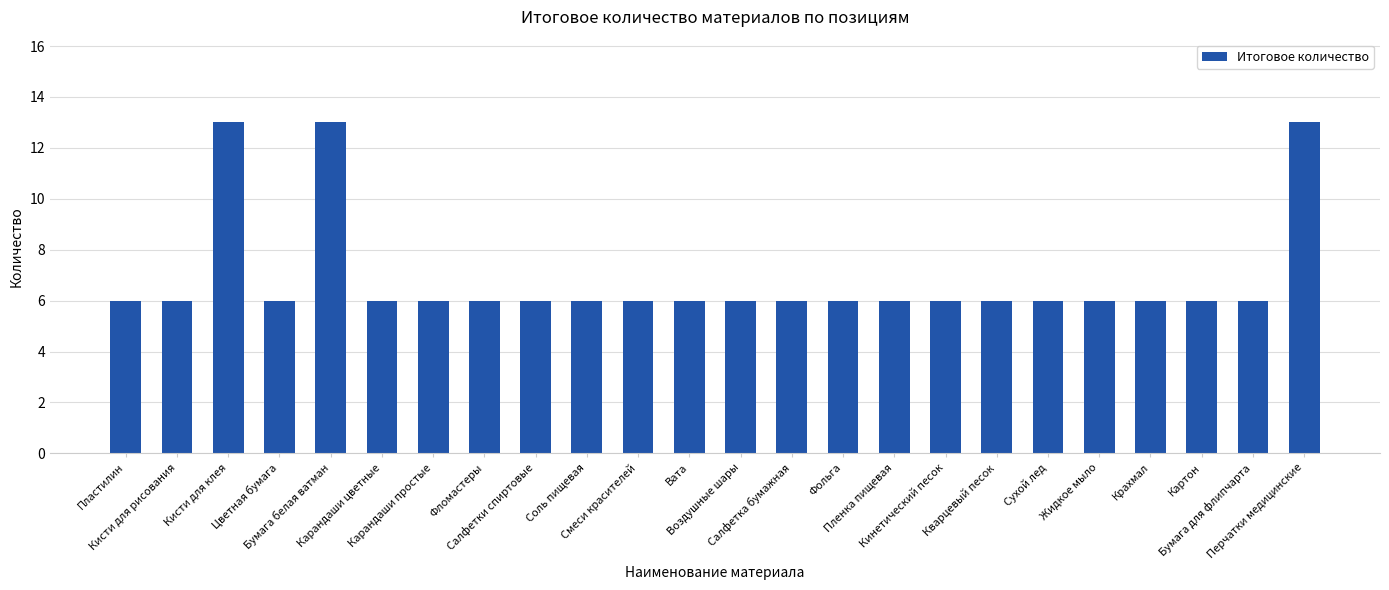

What is the value of the 3rd bar from the left?

13